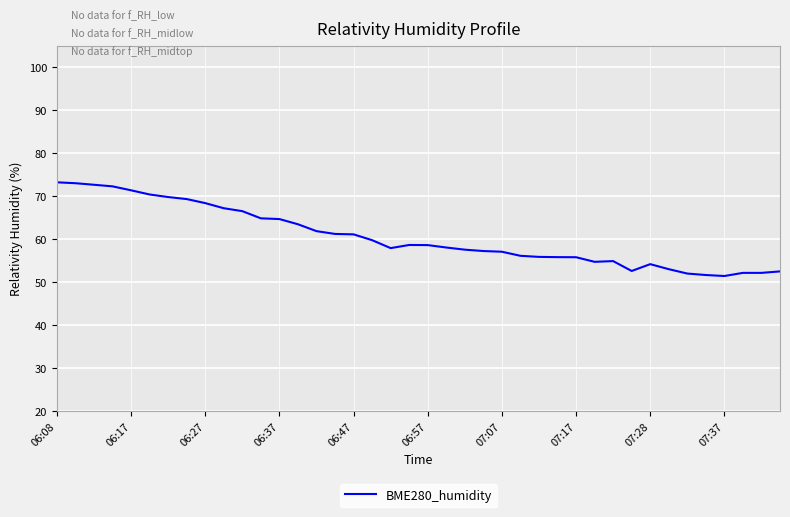

What is the smallest value displayed?

51.4